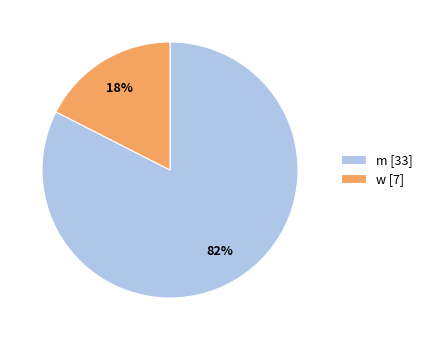

To the nearest percent, what is the combined percentage of m and w?

100%